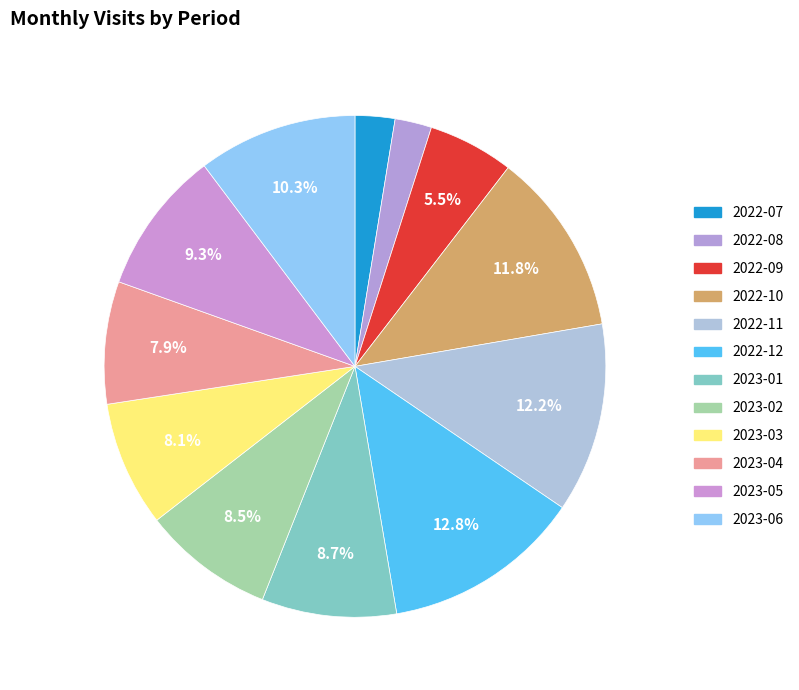

Is 2023-04 the majority of the pie?

No